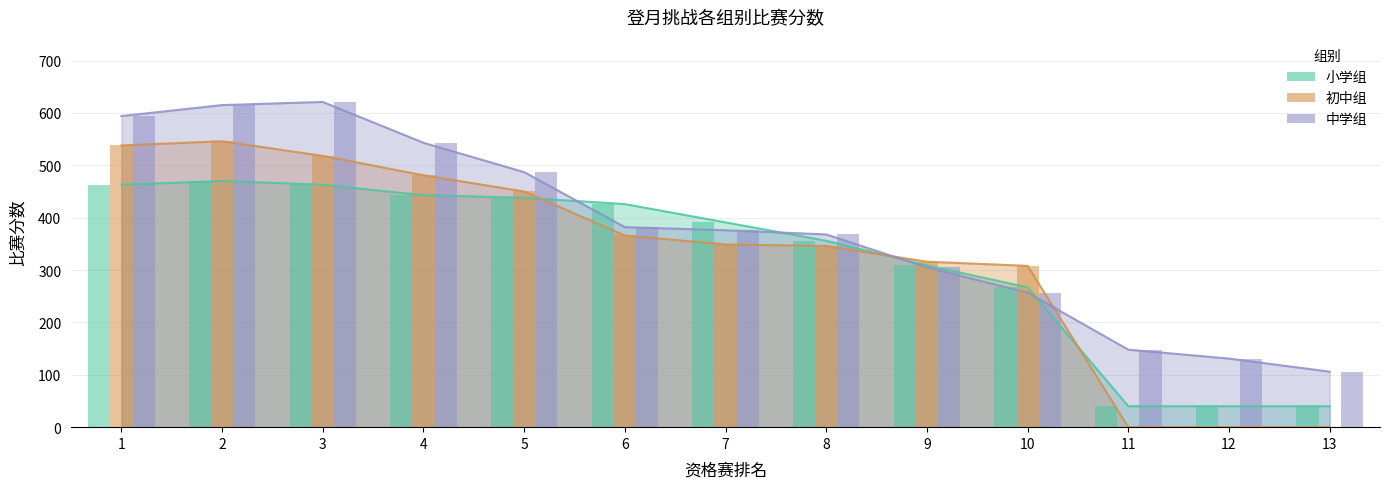

What is the sum of the 小学组 values at 11 and 9?

349